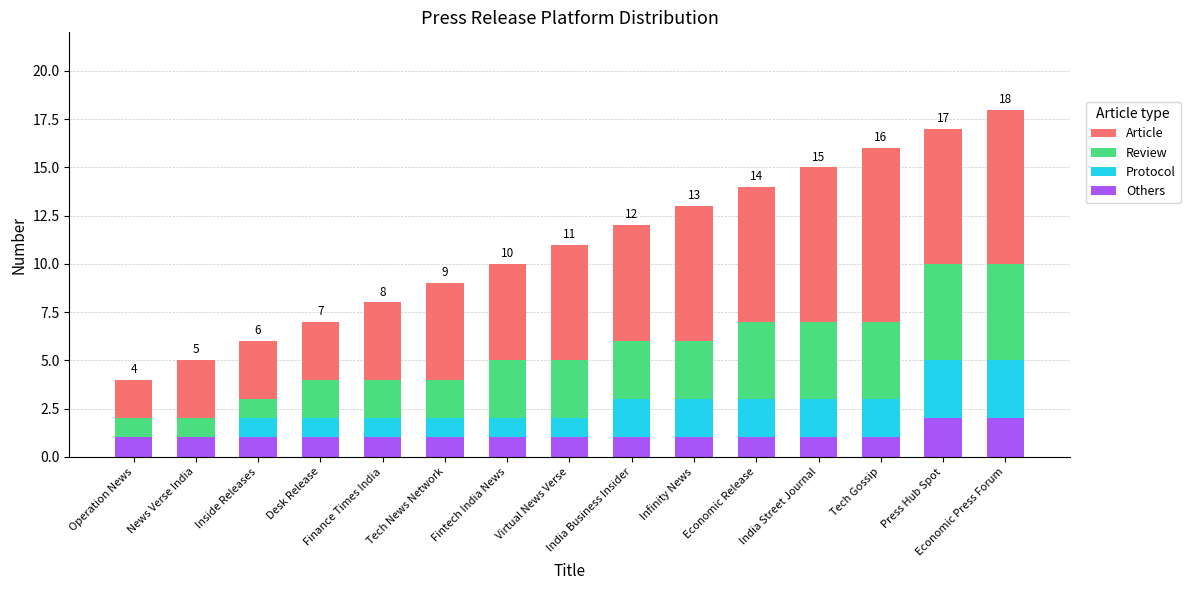

What are all the series names shown in the legend?

Article, Review, Protocol, Others